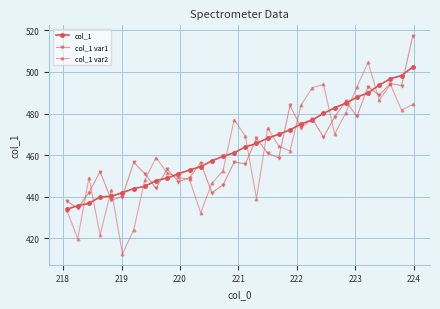

What is the smallest value displayed?

412.6